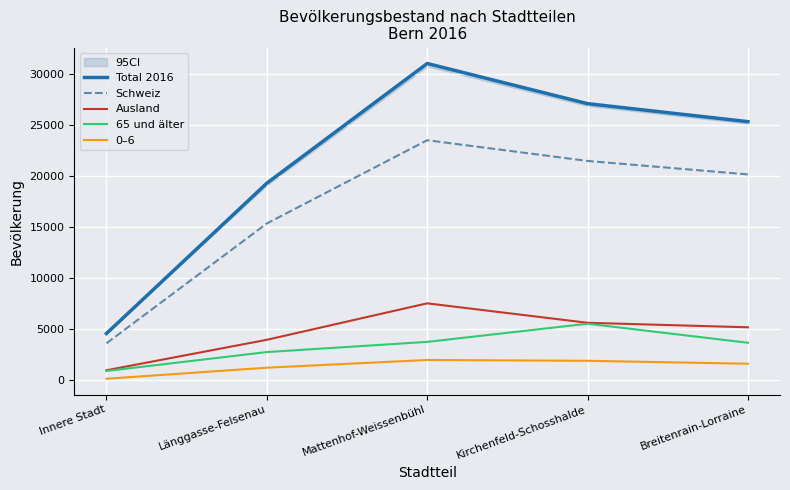

What is the difference between the second highest and second lowest values in the 0–6 series?

675